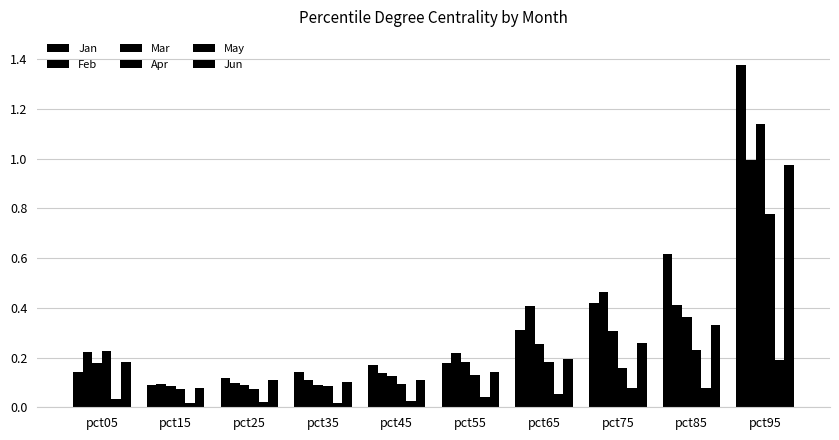

True or false: Mar has a value of 0.3 at pct65.

True